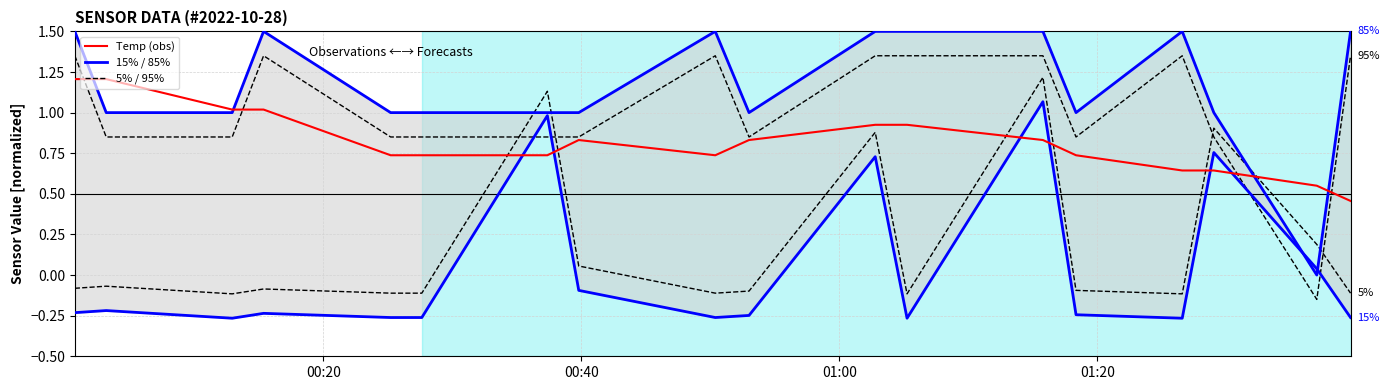

Which series has the widest spread of values?

95%